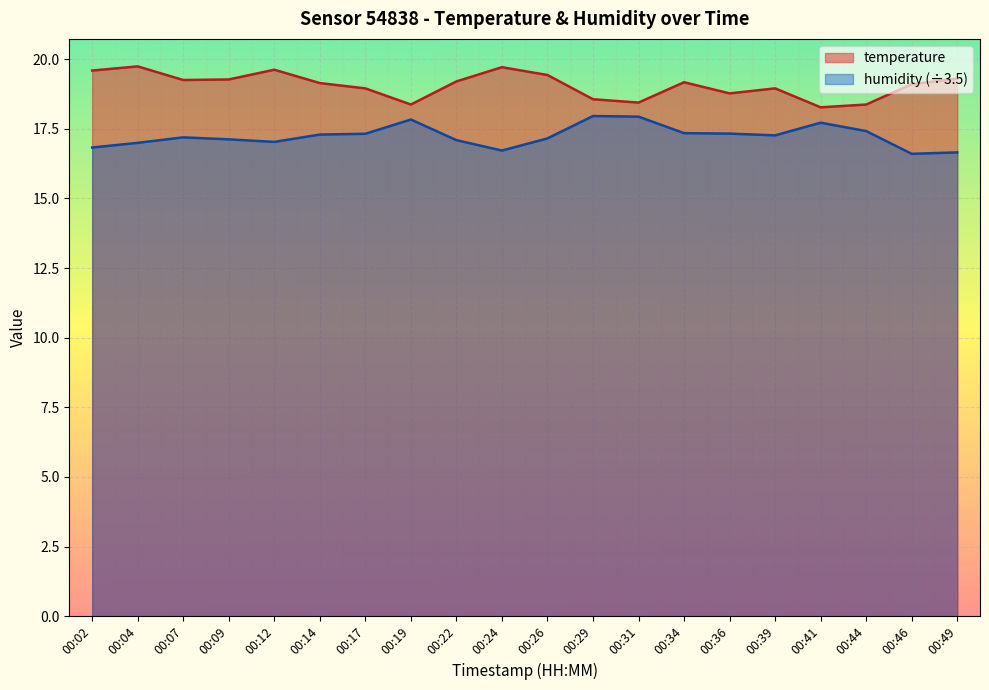

Which series has the largest range (max minus min)?

temperature